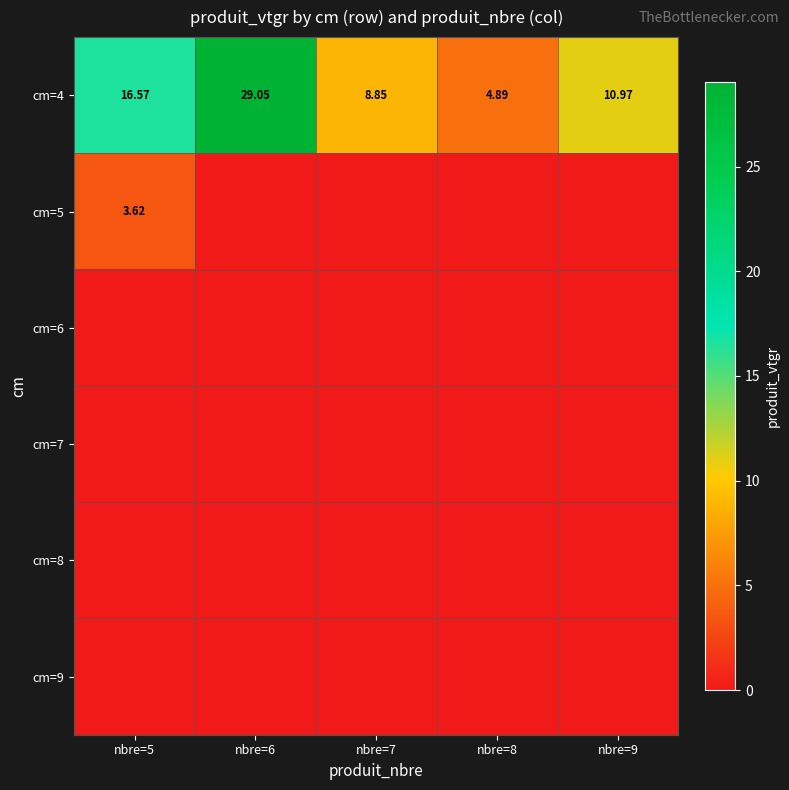

Is the value of cm=8 at nbre=9 greater than the value of cm=5 at nbre=8?

No